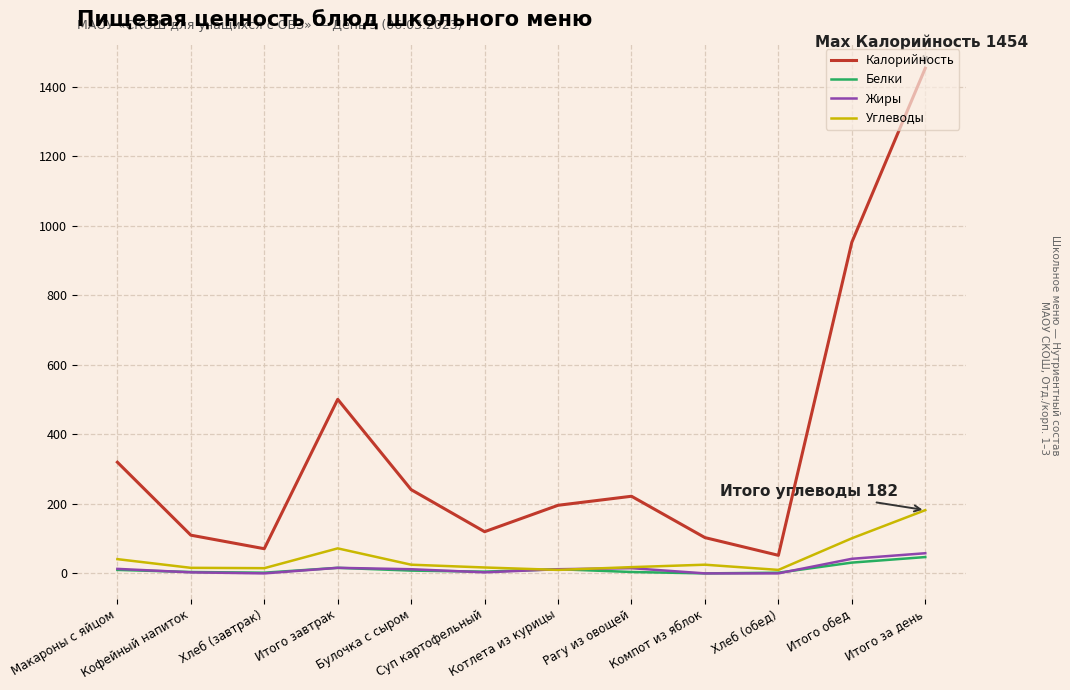

Is this an area chart (filled region under the line)?

No